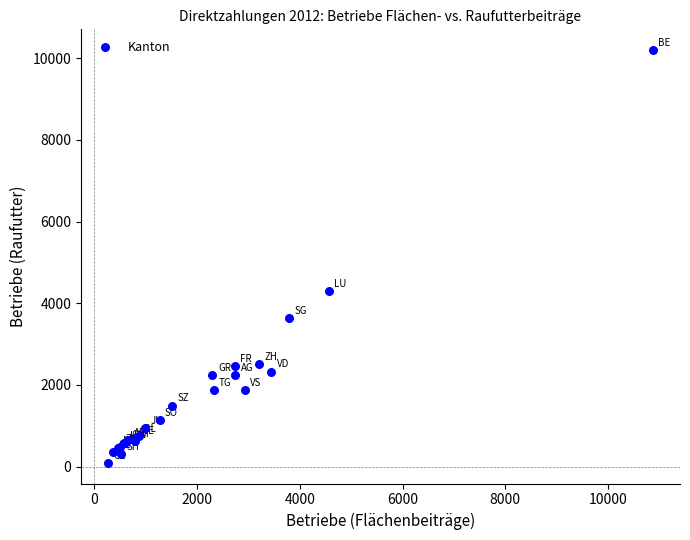

What Y value in the scatter plot is closest to 5148?

4299